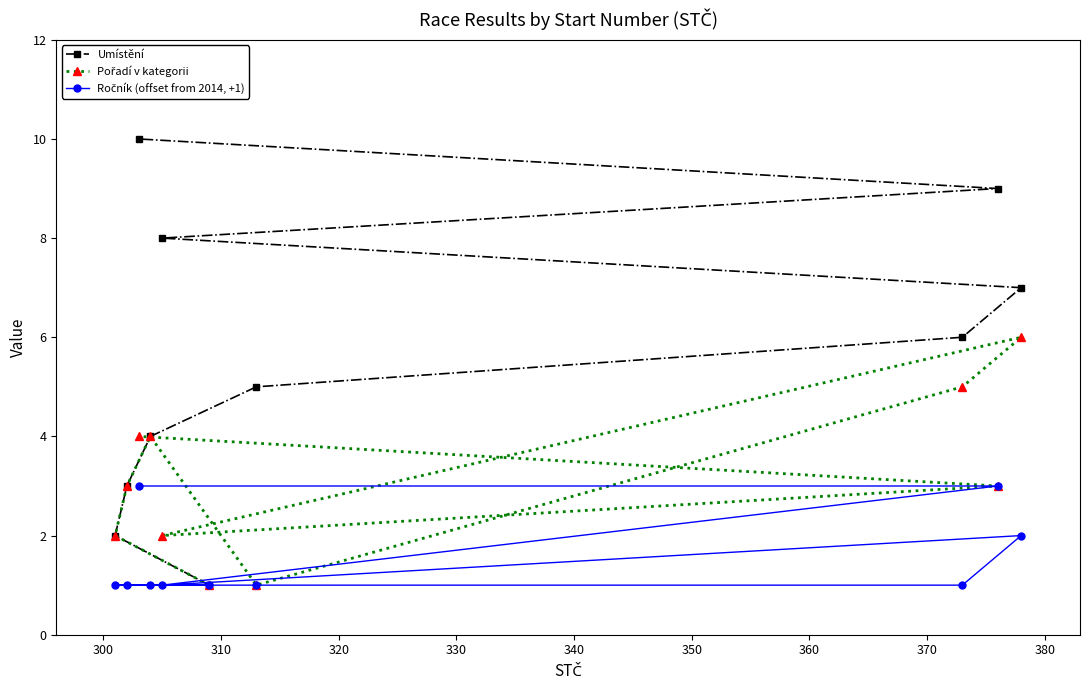

Which series has the largest total across all categories?

Umístění